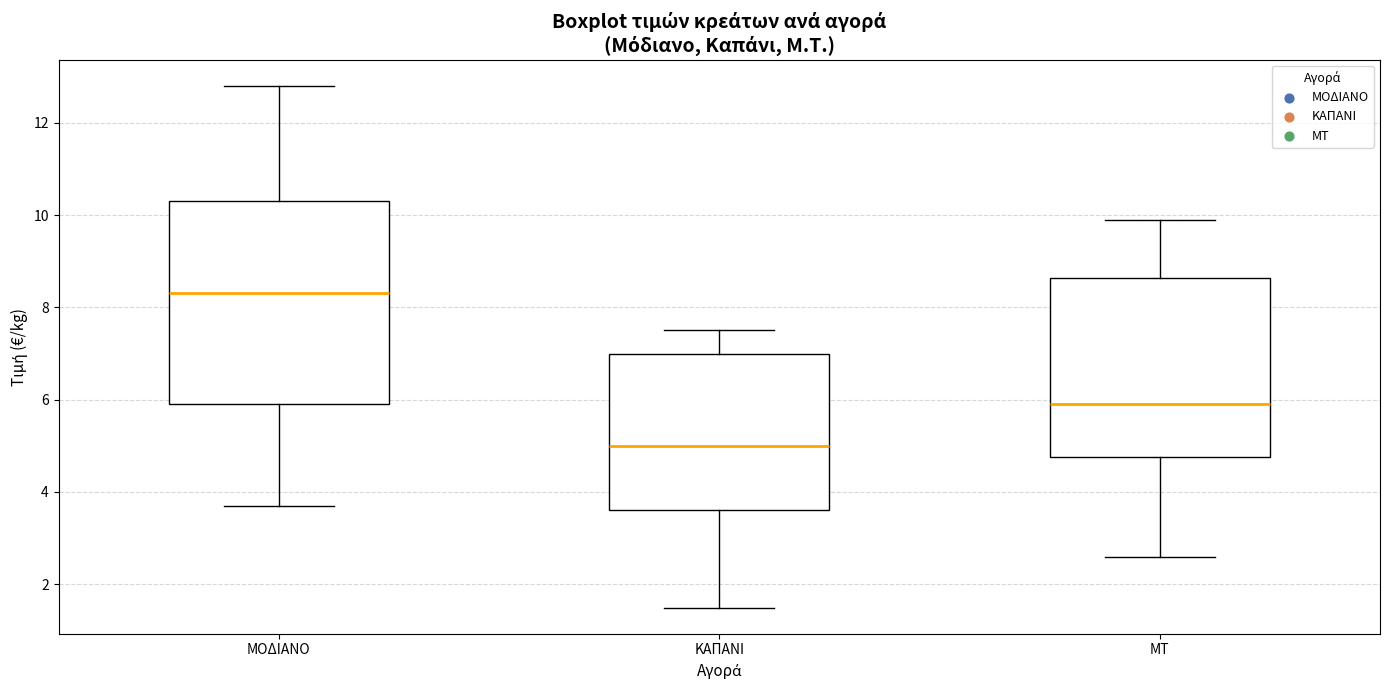

Where is the lower edge of the box for ΚΑΠΑΝΙ on the y-axis? The values are not printed on the chart, so give them approximately, as read against the axis.

3.6